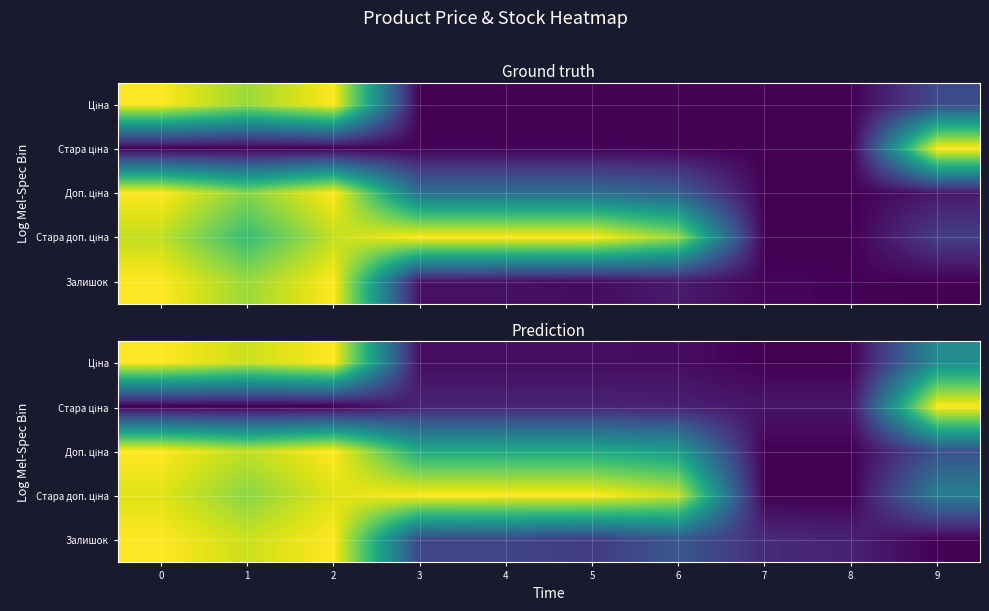

What is the difference between the second highest and minimum values in the Стара доп. ціна series?

1.0